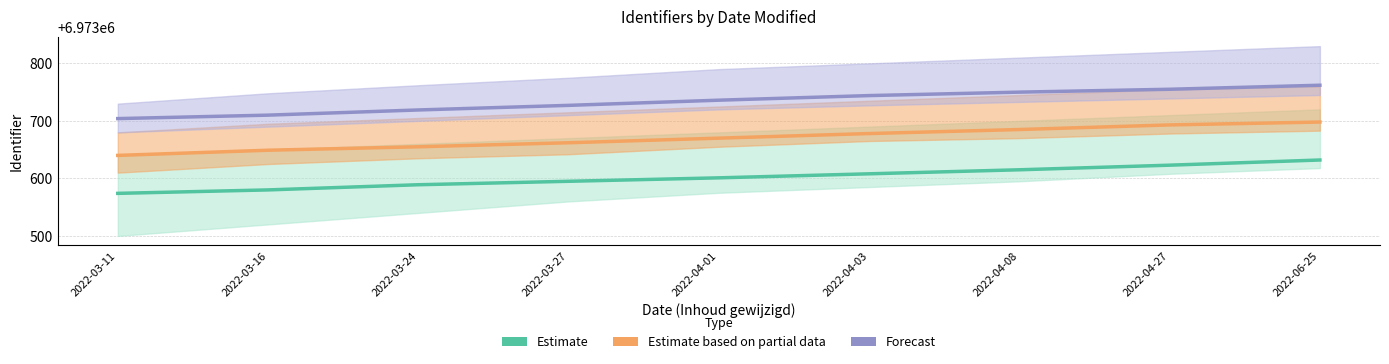

At which label does Forecast reach its peak?

2022-06-25